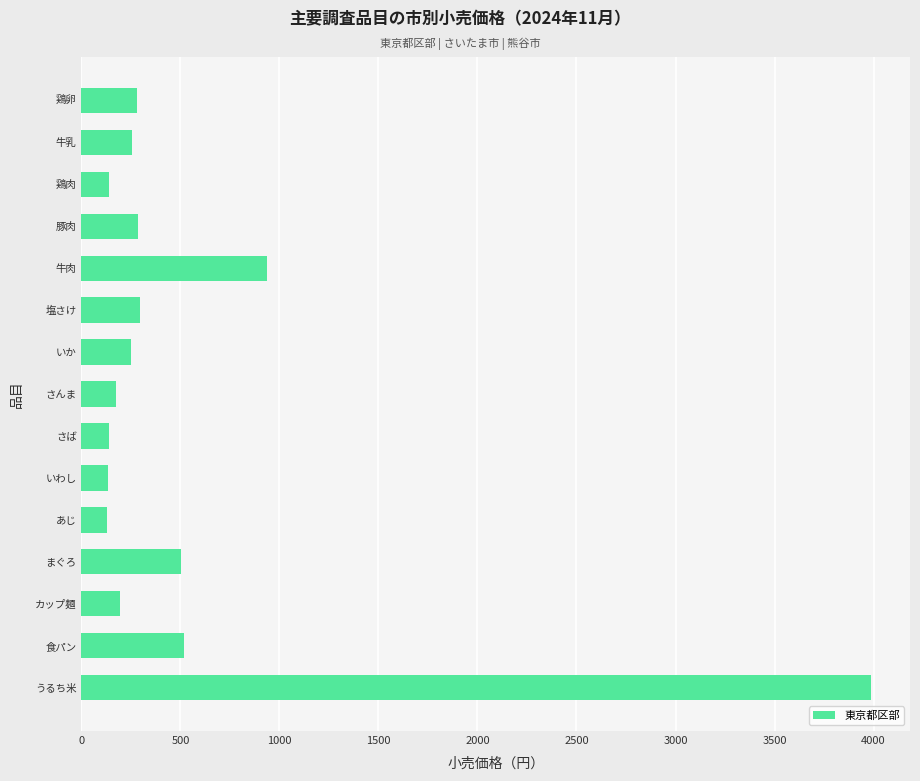

Which has a higher value, さんま or 牛肉?

牛肉